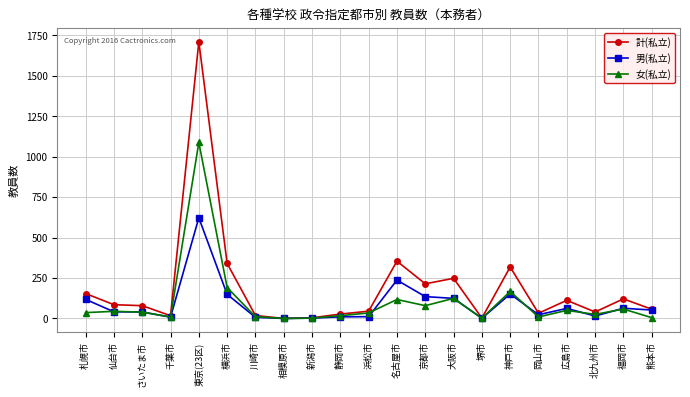

At which category does the chart reach its peak across all series?

東京(23区)